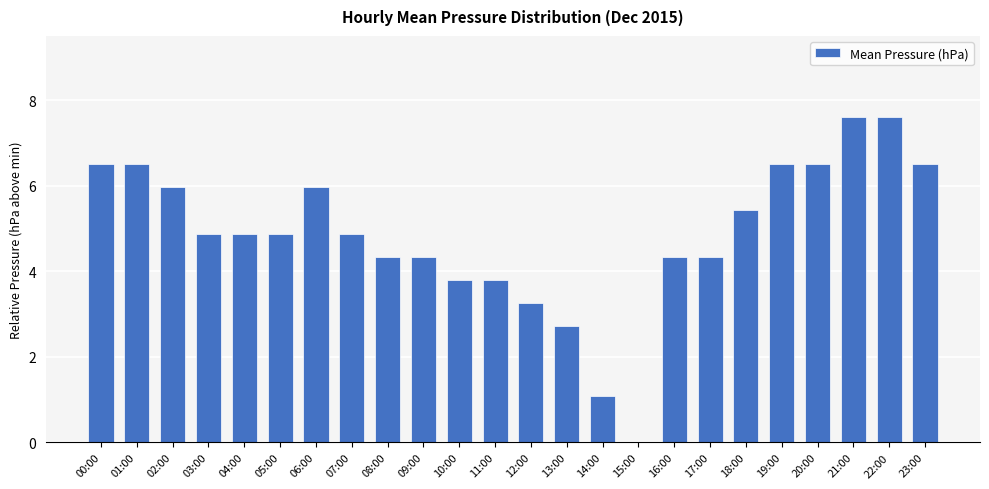

How many positive values are there?

23